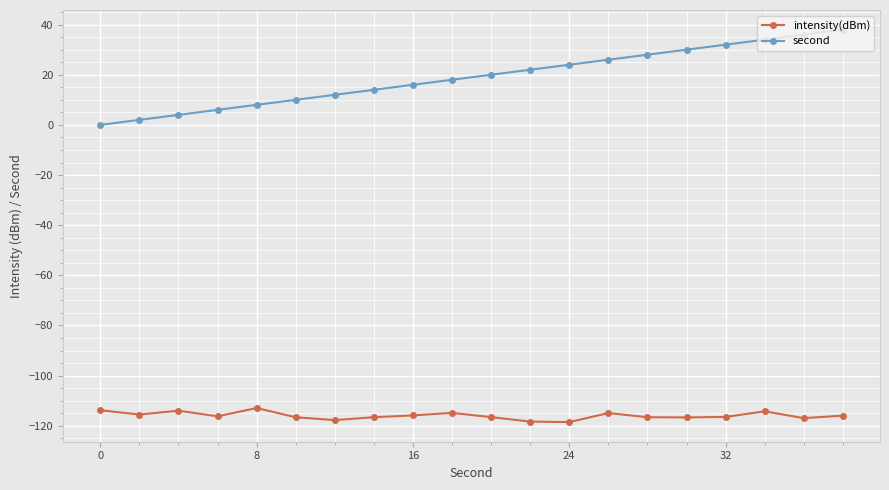

What is the minimum value shown in the chart?

-118.5